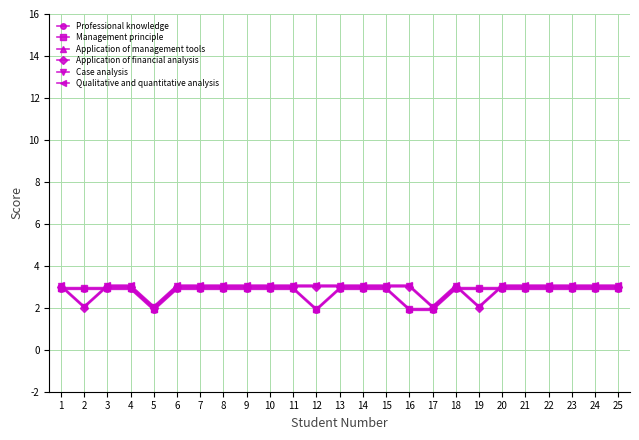

Which series has the largest total across all categories?

Qualitative and quantitative analysis